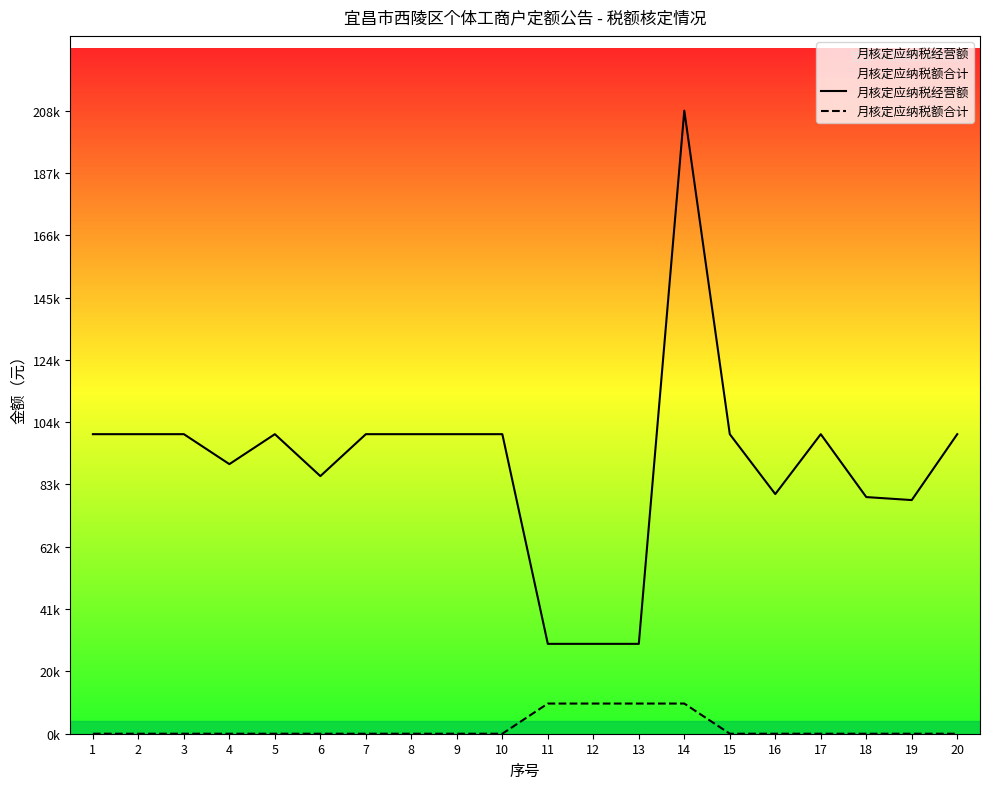

At which category is the sum across all series the highest?

14